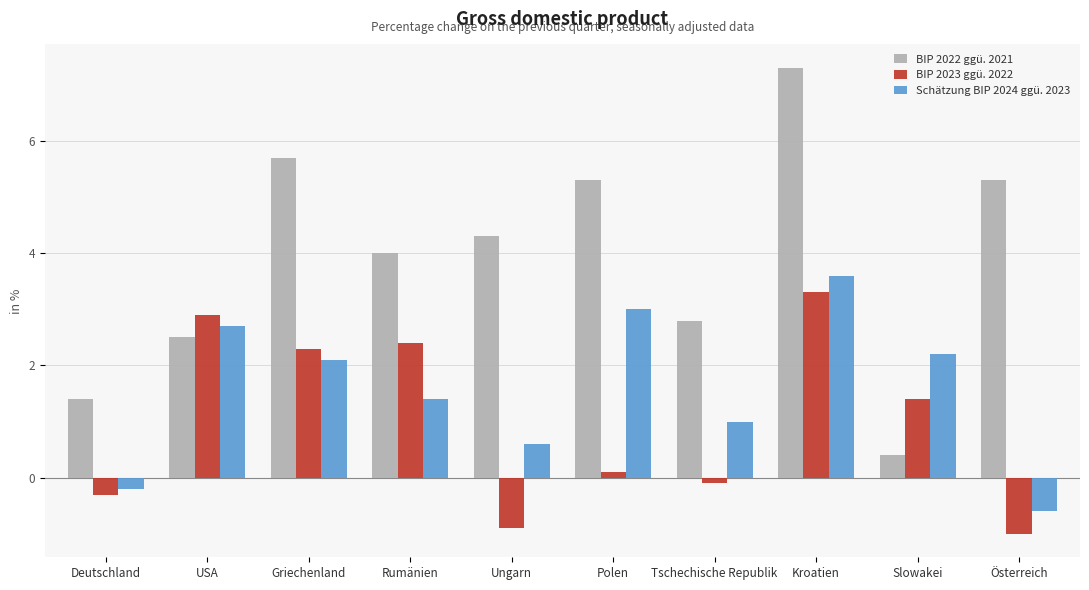

The BIP 2022 ggü. 2021 series shows 2.6 at Kroatien. True or false?

False